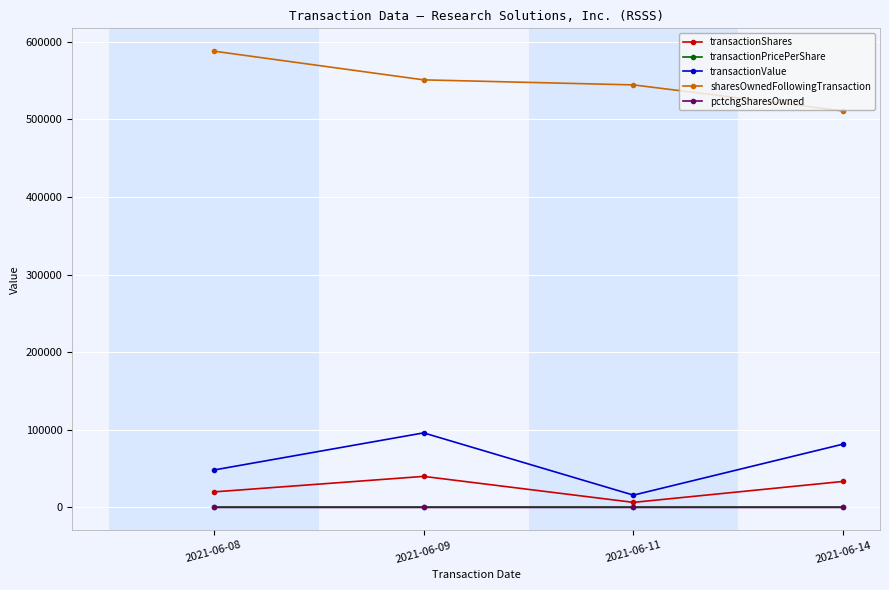

Count the number of data series in this chart.

5